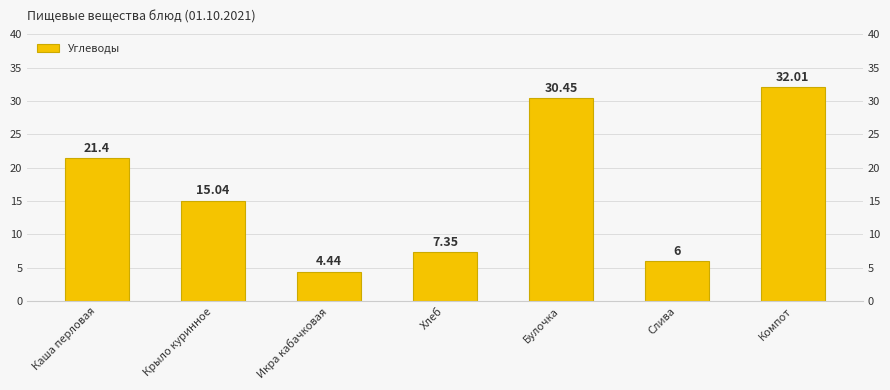

Are the bars grouped side by side (vs. stacked)?

No